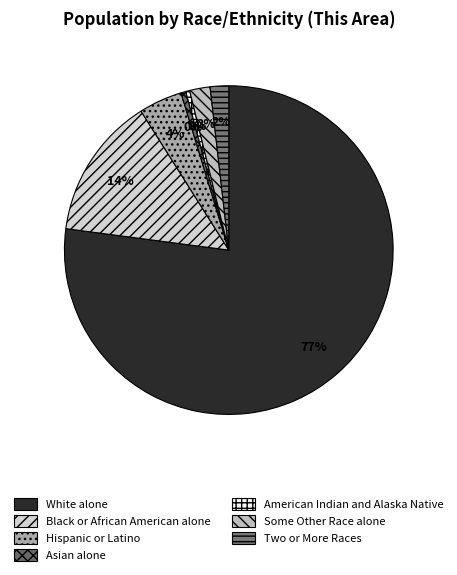

How many slices are in this pie chart?

7